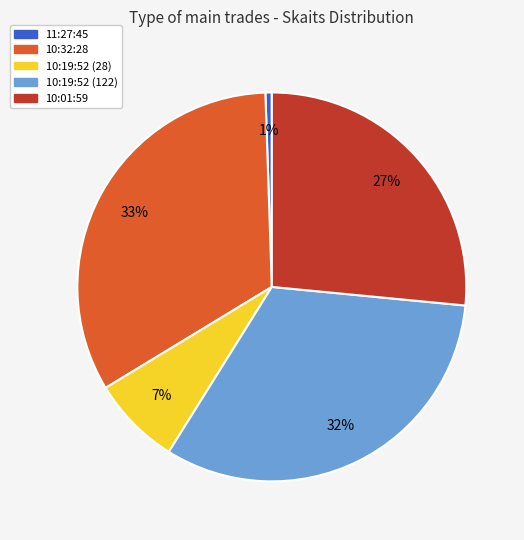

Rank the categories by value from lowest to highest.

11:27:45, 10:19:52 (28), 10:01:59, 10:19:52 (122), 10:32:28